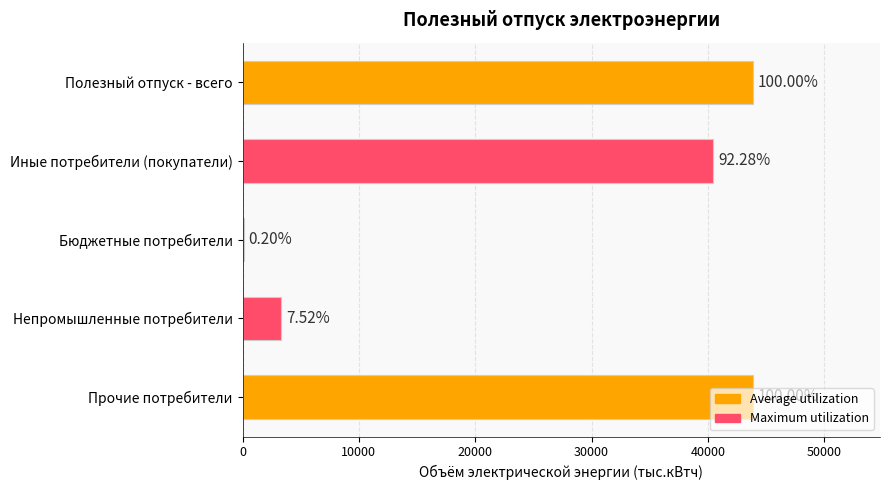

Are the bars horizontal?

Yes